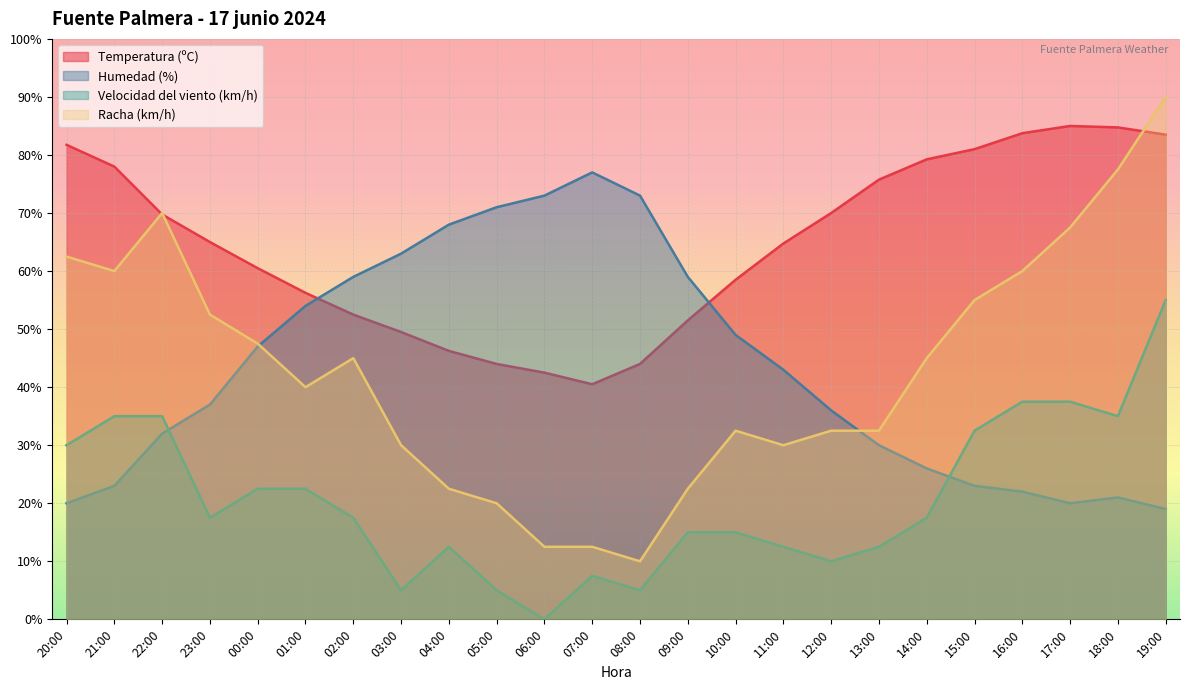

What is the label of the 16th point from the left?

11:00